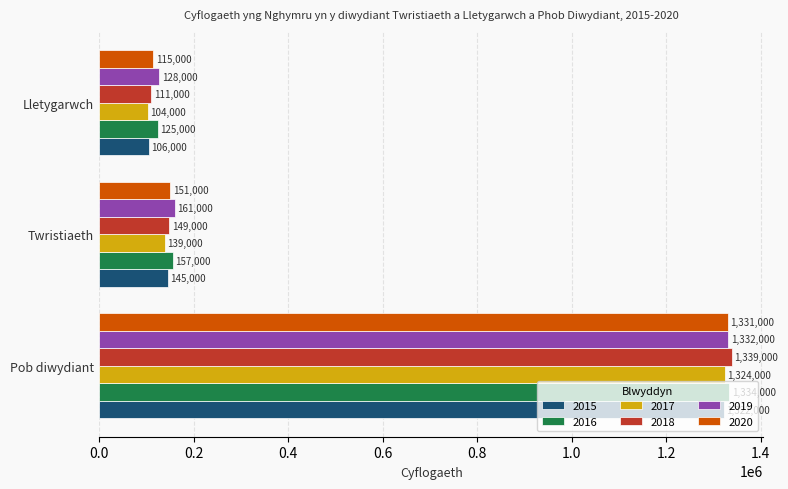

What is the maximum value for 2020?

1331000